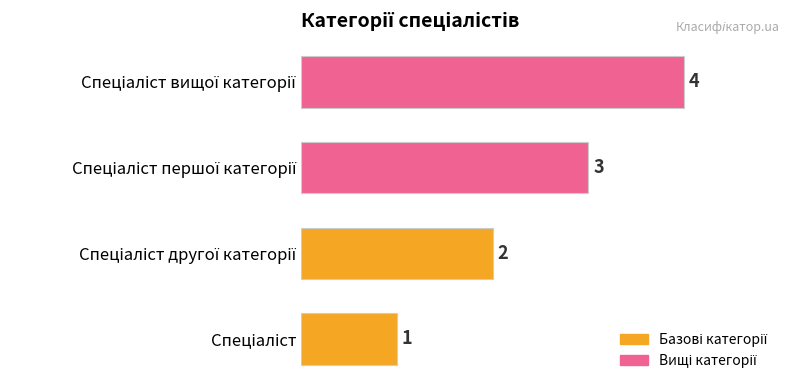

How many values are between 2 and 4?

3